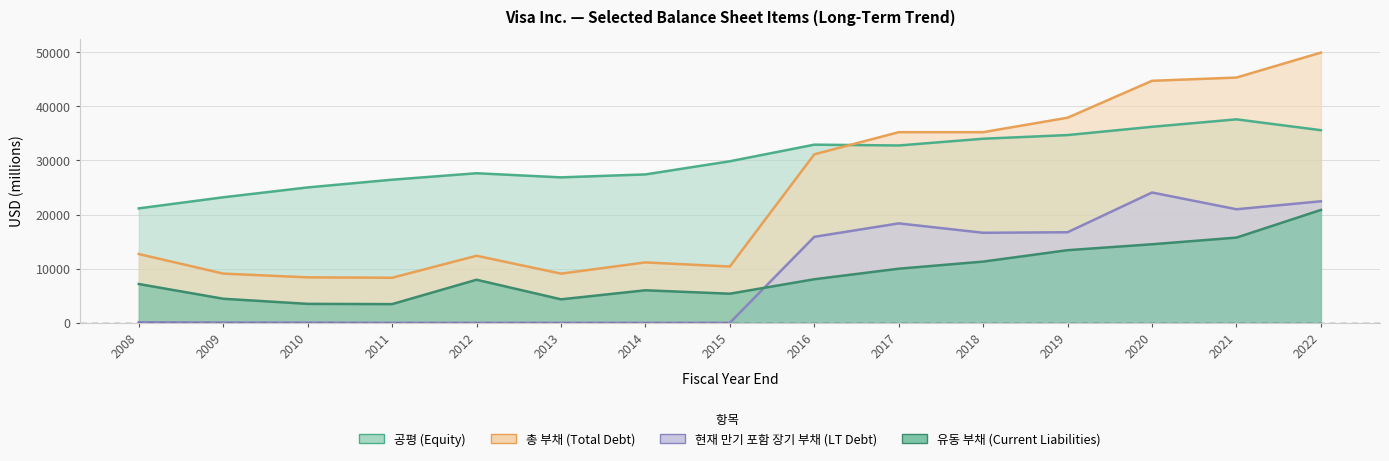

What is the average value of the 공평 series?

30085